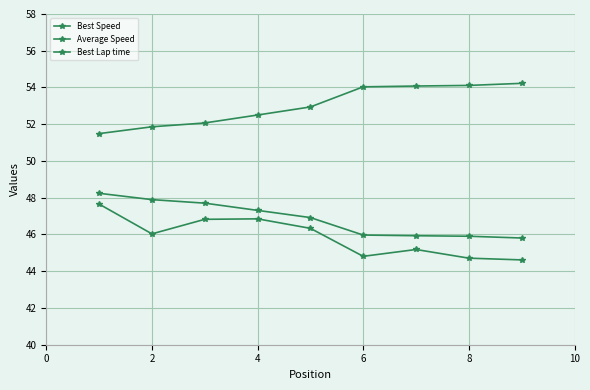

How many values in the Average Speed series exceed 46?

5